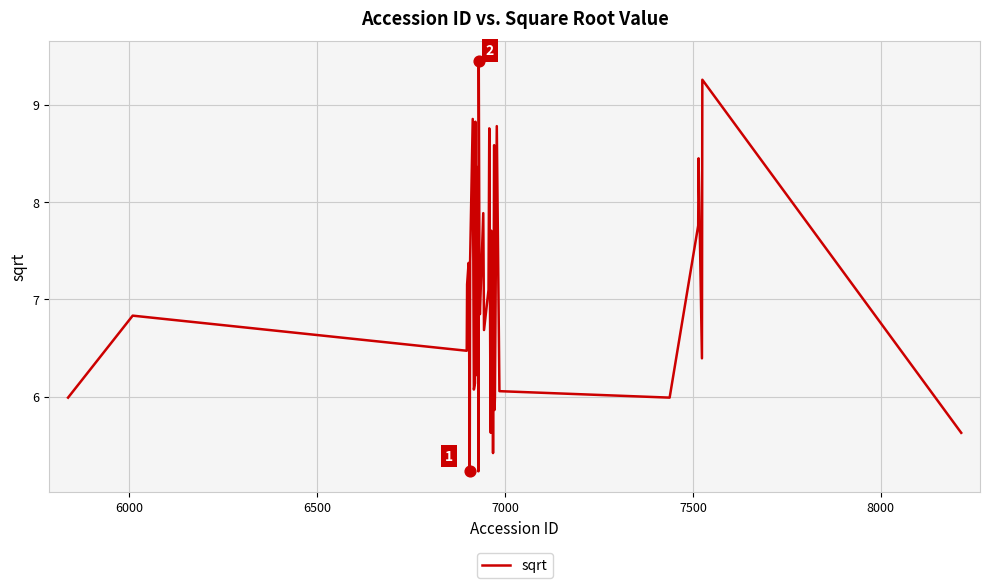

What is the greatest value displayed?

9.4